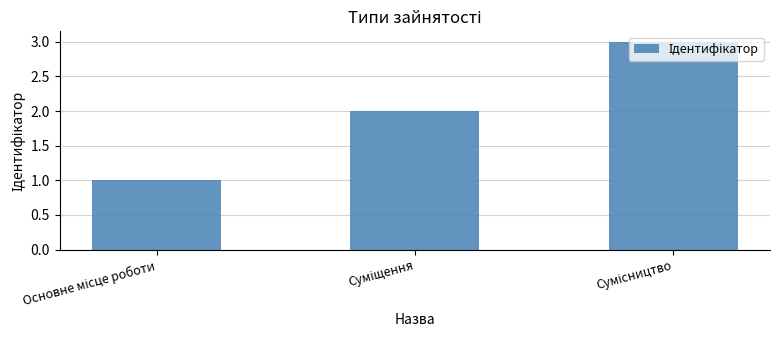

What is the difference between the maximum and minimum values?

2